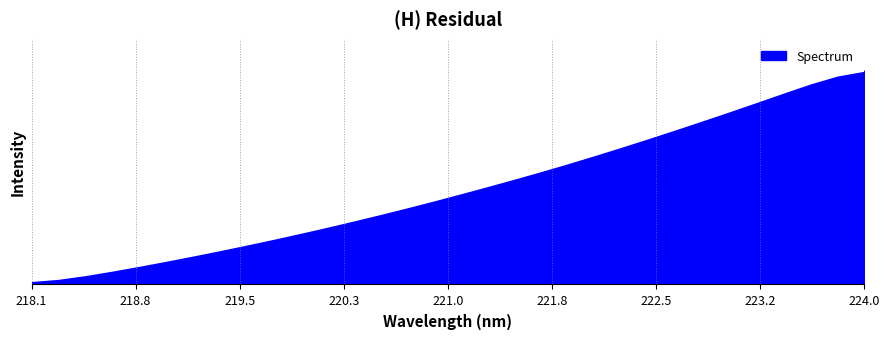

Does the chart have visible grid lines?

No